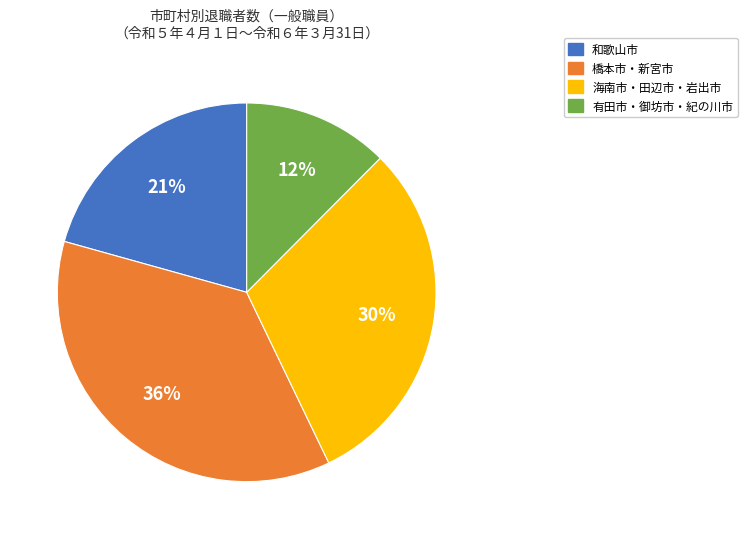

Is there any slice that represents more than half of the pie?

No